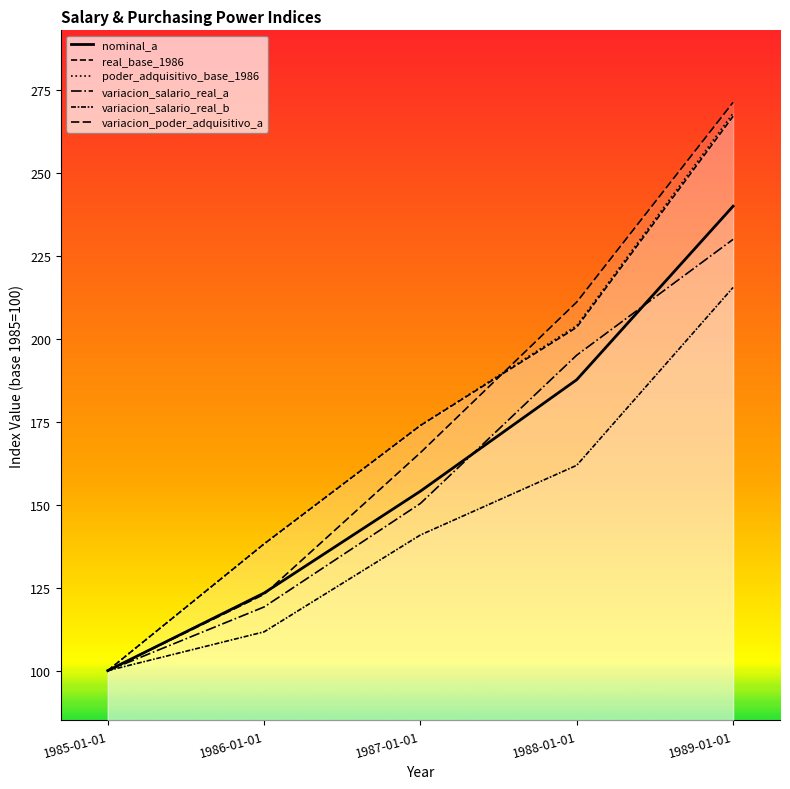

Which series has the widest spread of values?

variacion_poder_adquisitivo_a